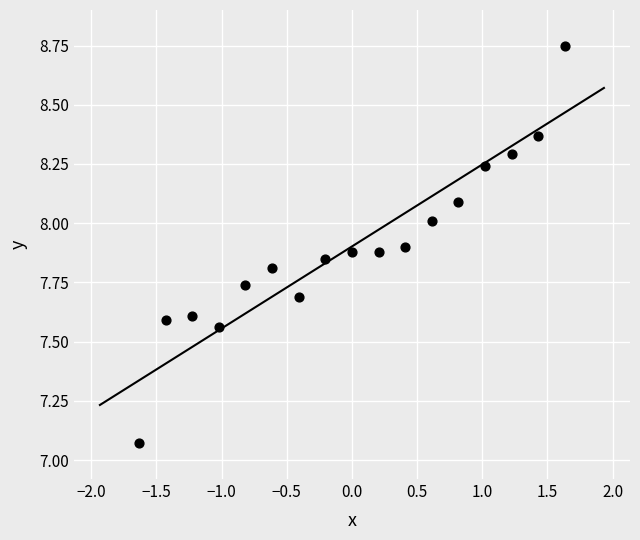

What is the range of Y values (max minus min)?

1.7